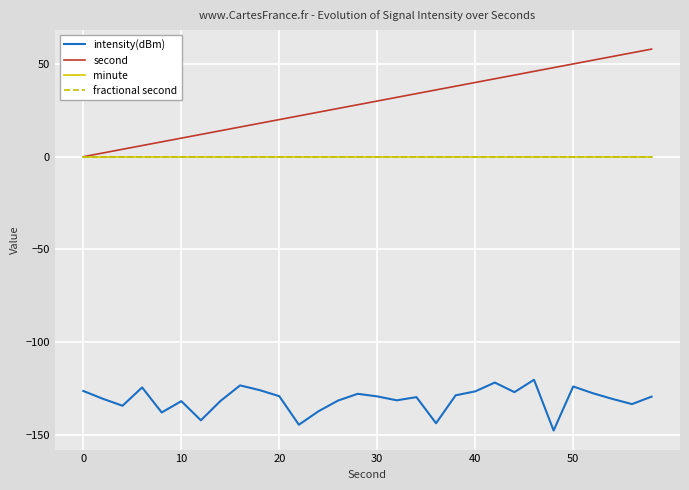

Rank the series by their maximum value, from highest to lowest.

second, minute, fractional second, intensity(dBm)